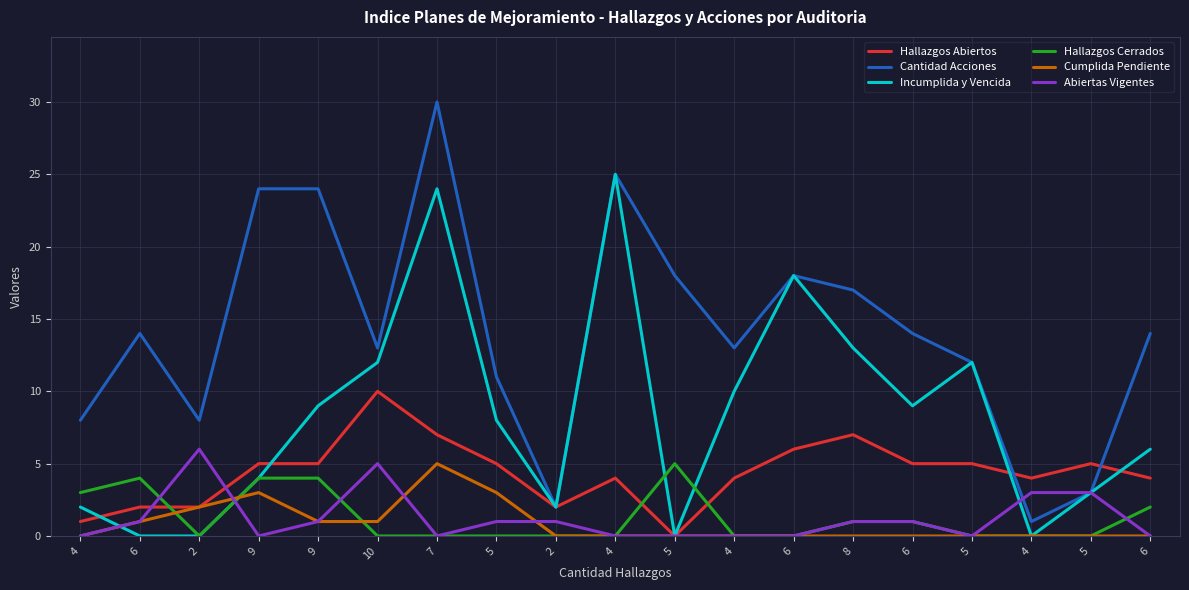

Reading left to right, list all the values displayed in this chart.

Hallazgos Abiertos: 4=1	6=2	2=2	9=5	9=5	10=10	7=7	5=5	2=2	4=4	5=0	4=4	6=6	8=7	6=5	5=5	4=4	5=5	6=4
Cantidad Acciones: 4=8	6=14	2=8	9=24	9=24	10=13	7=30	5=11	2=2	4=25	5=18	4=13	6=18	8=17	6=14	5=12	4=1	5=3	6=14
Incumplida y Vencida: 4=2	6=0	2=0	9=4	9=9	10=12	7=24	5=8	2=2	4=25	5=0	4=10	6=18	8=13	6=9	5=12	4=0	5=3	6=6
Hallazgos Cerrados: 4=3	6=4	2=0	9=4	9=4	10=0	7=0	5=0	2=0	4=0	5=5	4=0	6=0	8=1	6=1	5=0	4=0	5=0	6=2
Cumplida Pendiente: 4=0	6=1	2=2	9=3	9=1	10=1	7=5	5=3	2=0	4=0	5=0	4=0	6=0	8=0	6=0	5=0	4=0	5=0	6=0
Abiertas Vigentes: 4=0	6=1	2=6	9=0	9=1	10=5	7=0	5=1	2=1	4=0	5=0	4=0	6=0	8=1	6=1	5=0	4=3	5=3	6=0